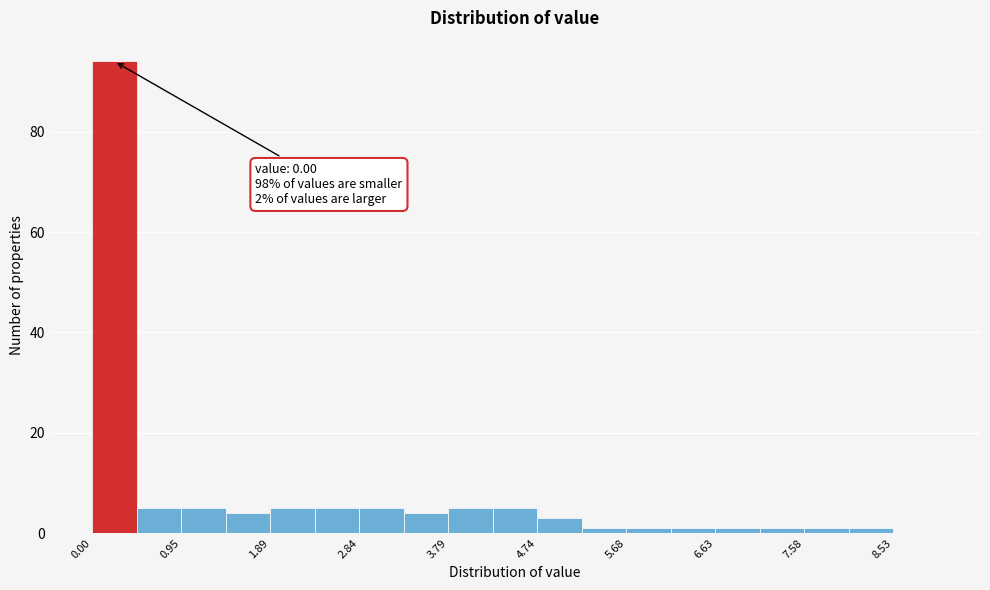

Which range on the x-axis has the tallest bar?

0.0 to 0.5